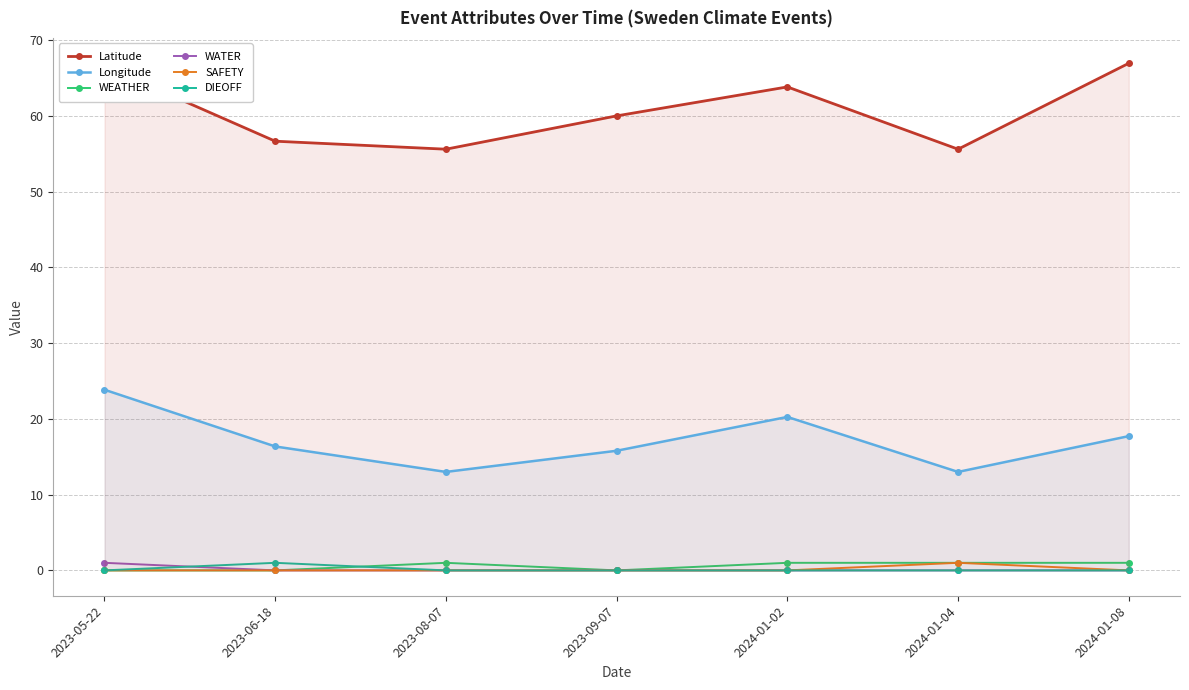

The value of WATER at 2024-01-02 is 0.0. True or false?

True